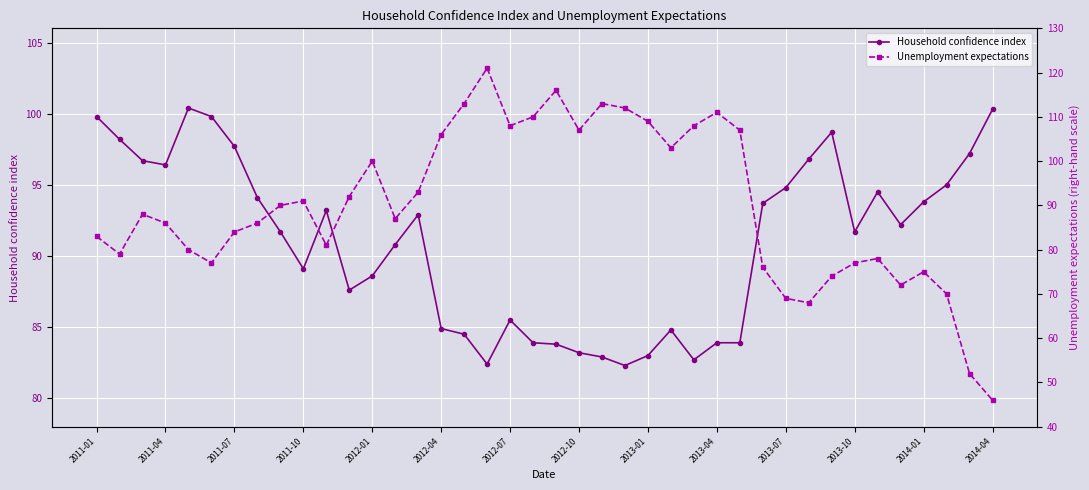

What value does the Household confidence index series have at 2012-07?

85.5